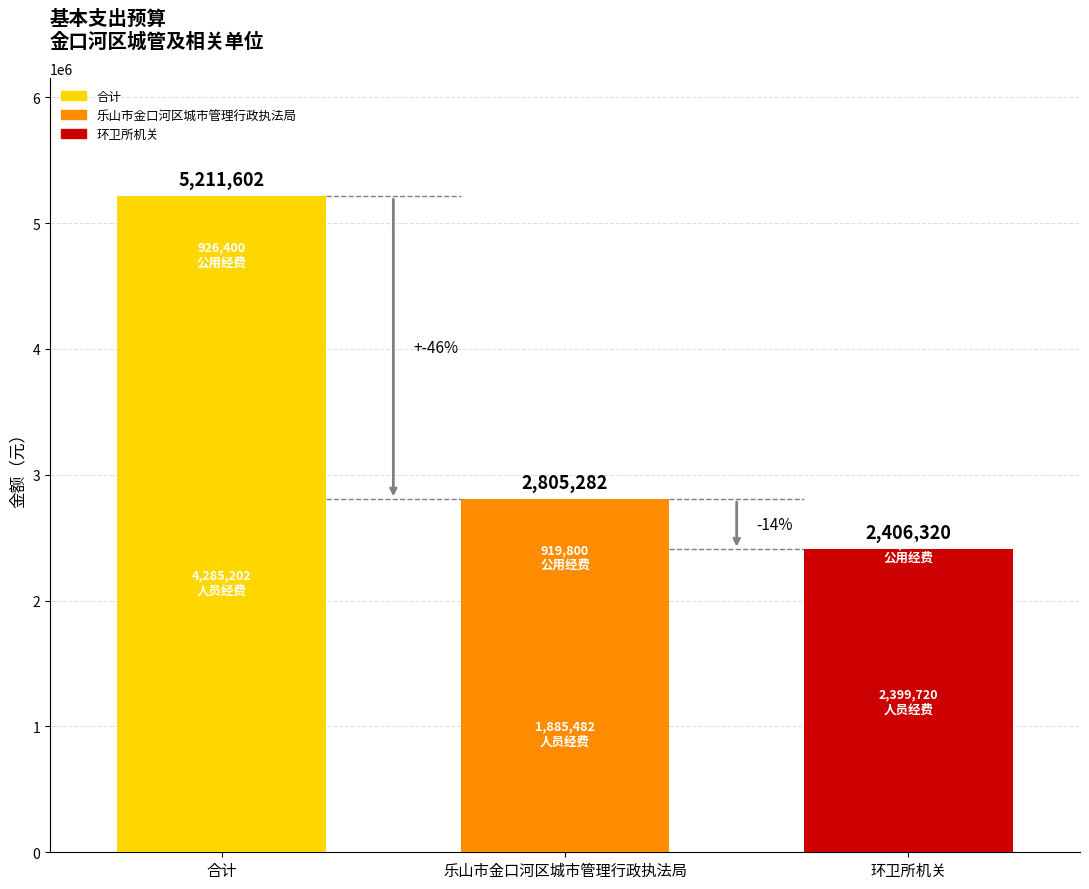

What is the difference between the highest and lowest values at 乐山市金口河区城市管理行政执法局?

2805282